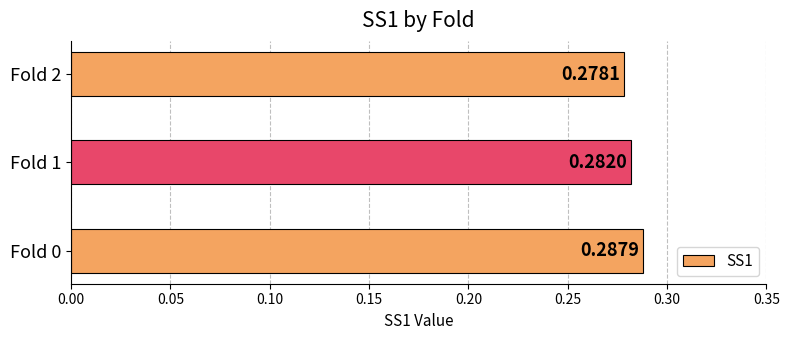

What is the sum of all values?

0.8